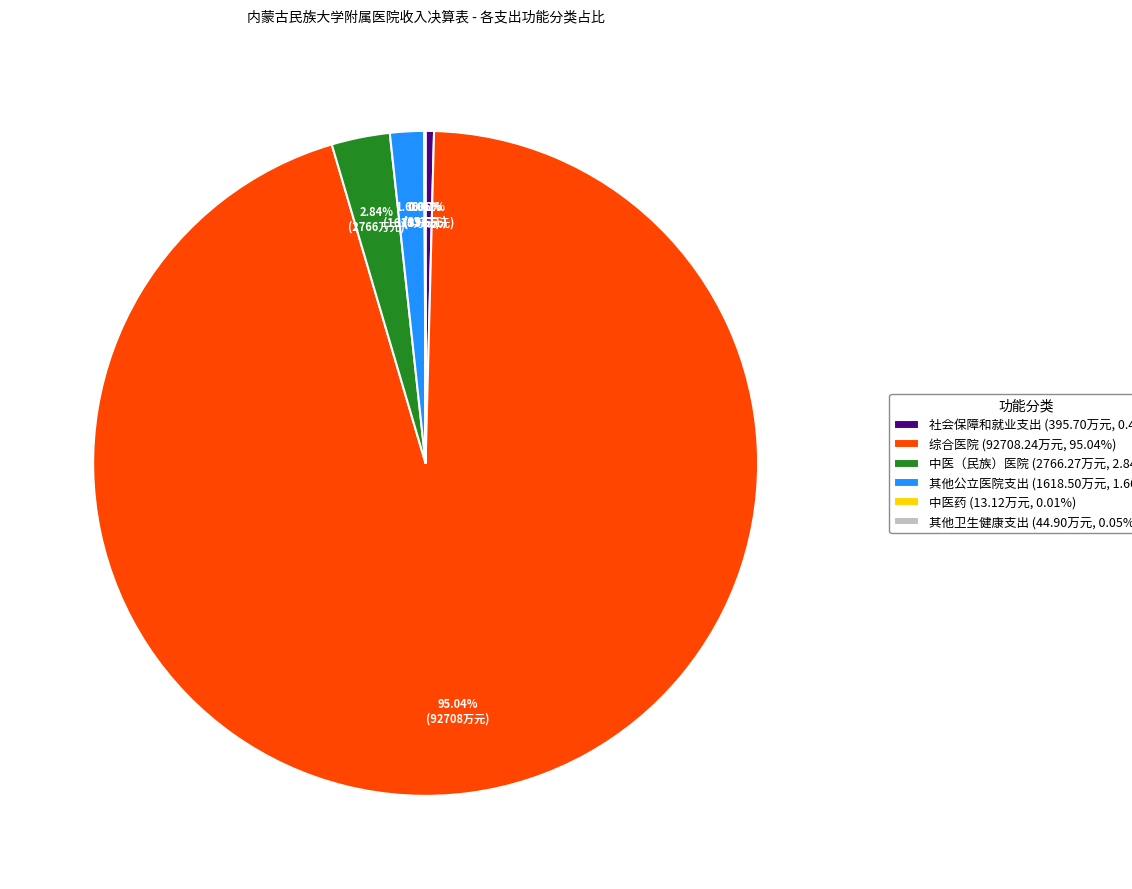

What is the largest slice in the pie chart?

综合医院